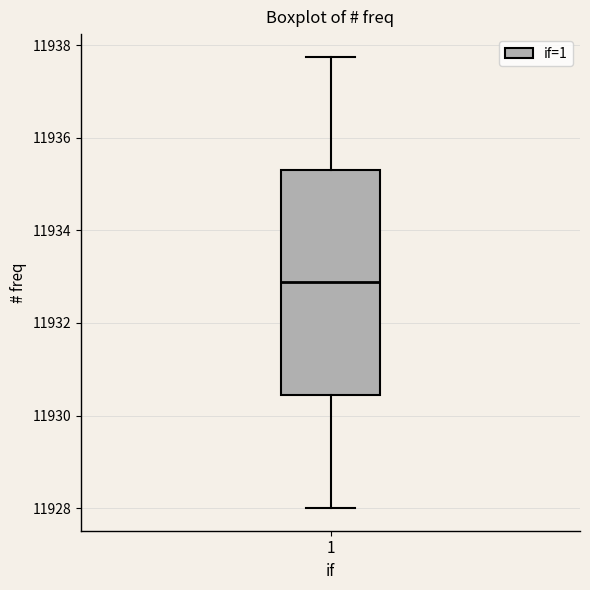

Transcribe this box plot: give where the median line is, the range the box spans, and where the two whiskers end, as read against the y-axis. The values are not printed on the chart, so give them approximately, as read against the axis.

median 11932.8, box 11930.4 to 11935.4, whiskers 11928.0 to 11937.8